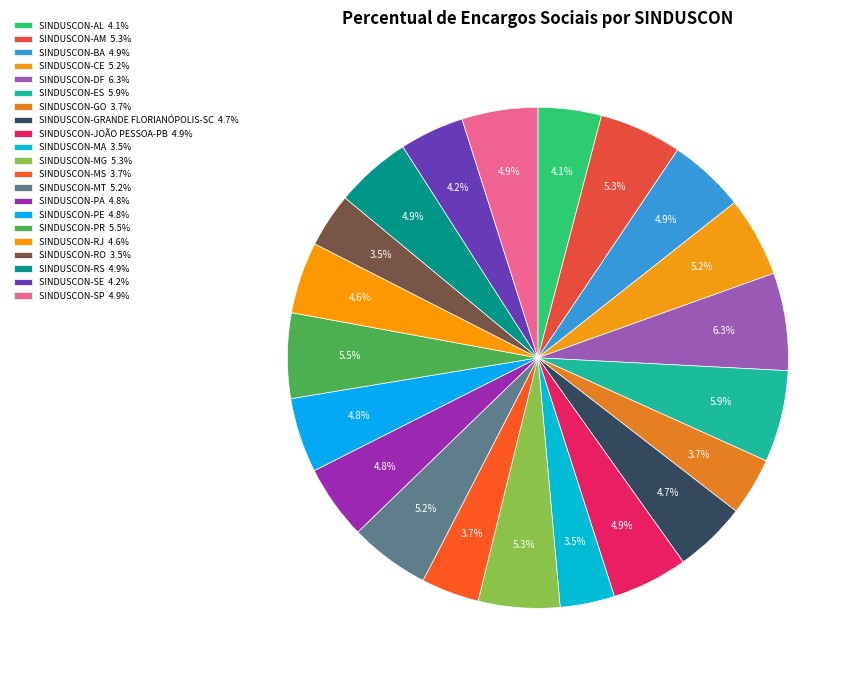

How many segments does this pie chart have?

21